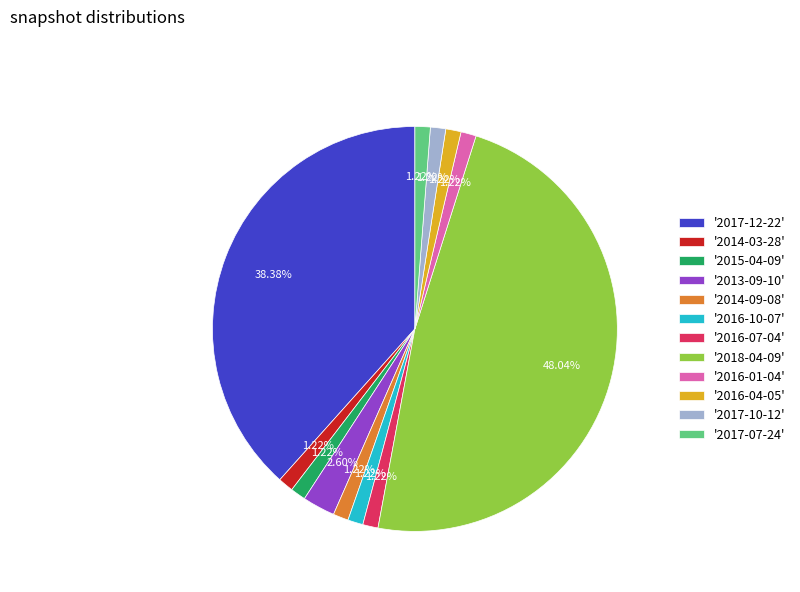

What is the largest slice in the pie chart?

'2018-04-09'